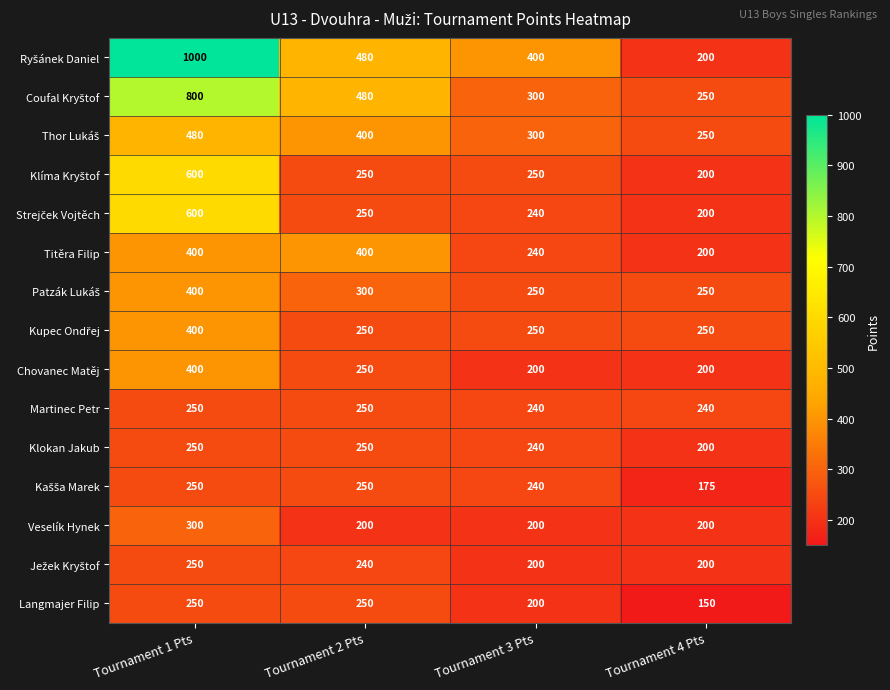

The Veselík Hynek series shows 200 at Tournament 3 Pts. True or false?

True